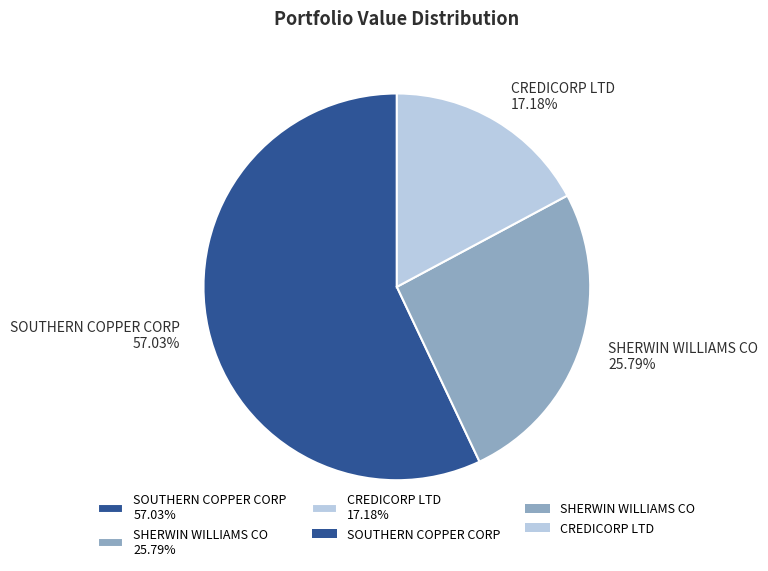

What is the ratio of the value at SOUTHERN COPPER CORP to the value at CREDICORP LTD?

3.3